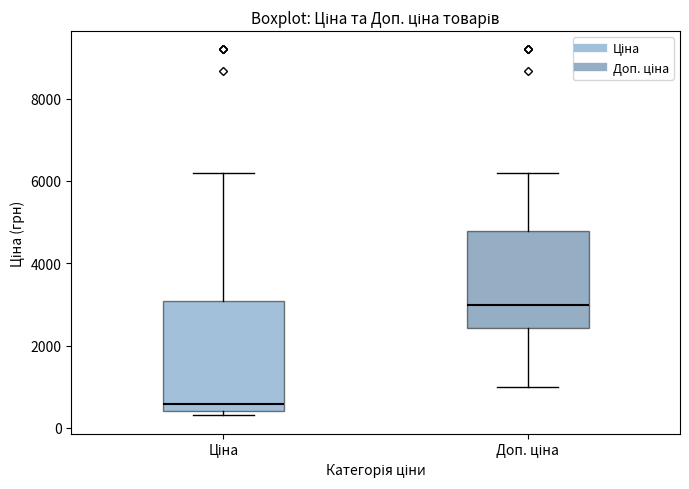

Where does the upper whisker of the box for Доп. ціна end on the y-axis? The values are not printed on the chart, so give them approximately, as read against the axis.

6200